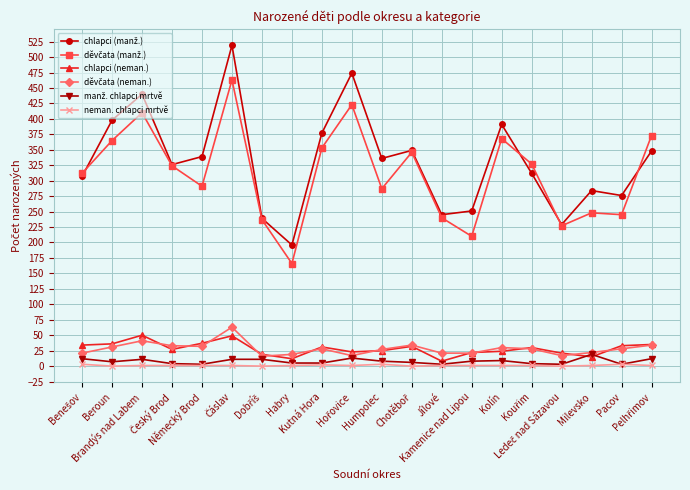

What is the maximum value shown in the chart?

519